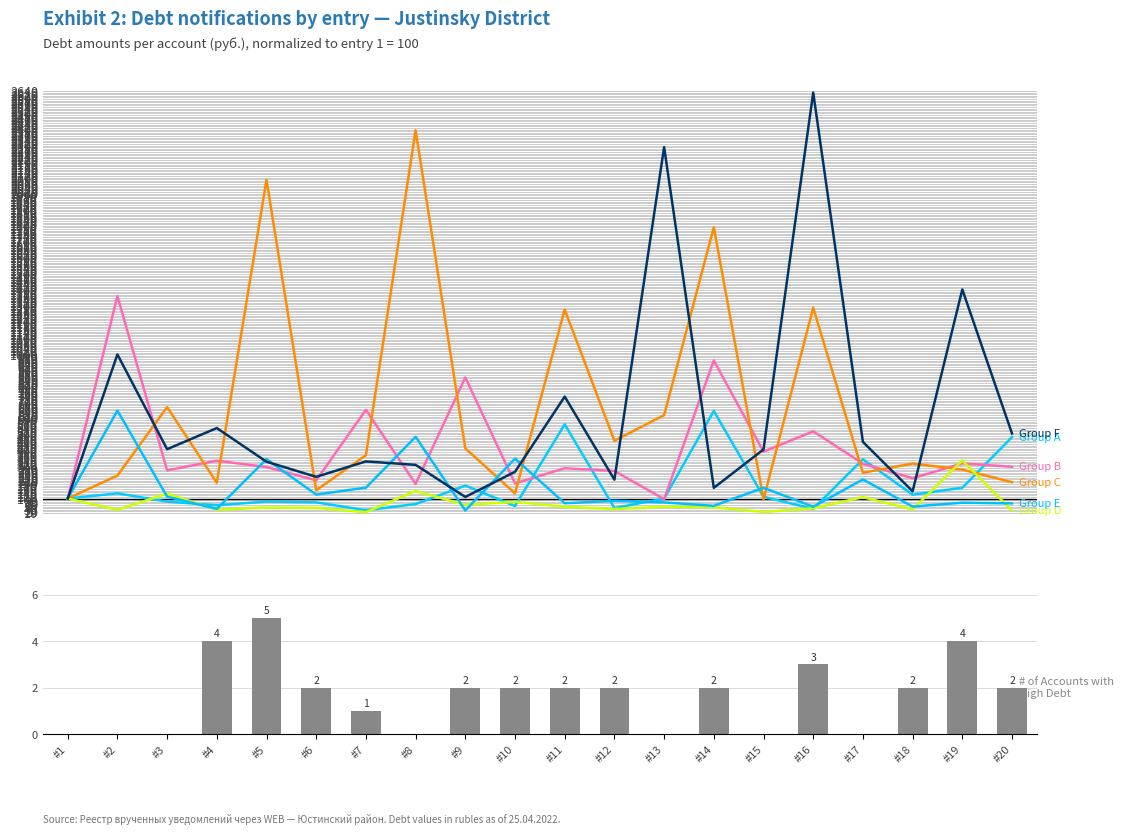

What is the difference between the maximum and minimum values in the Debt (руб.) - Group B series?

1266.0